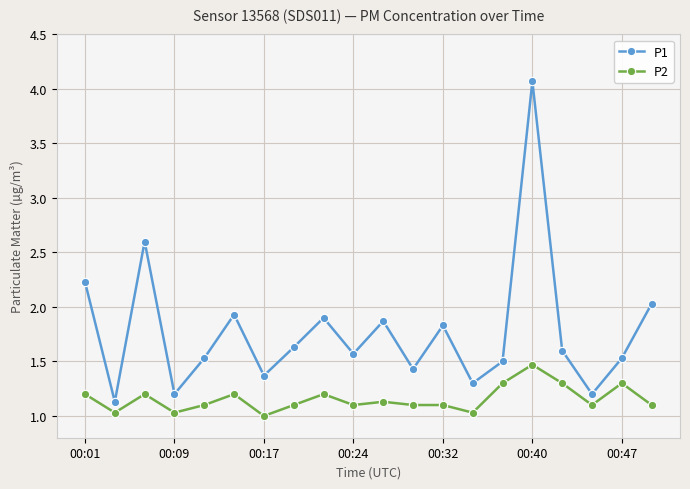

What is the value of the P1 point at the 10th from the left?

1.6